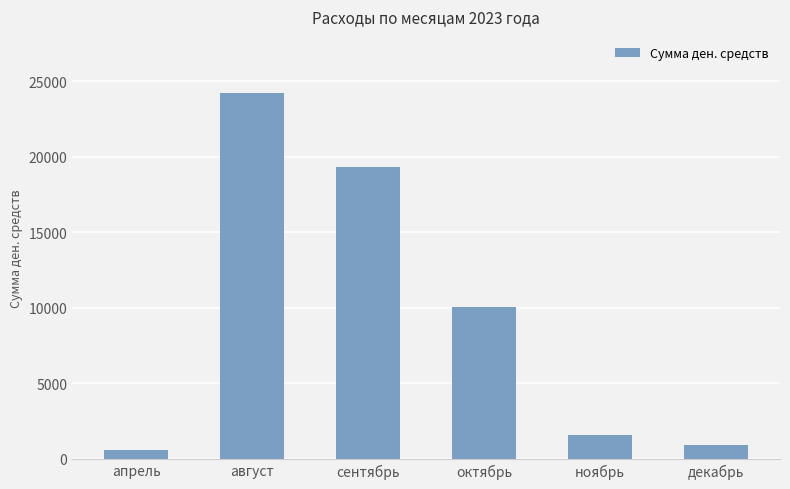

What is the difference between the values at декабрь and ноябрь?

687